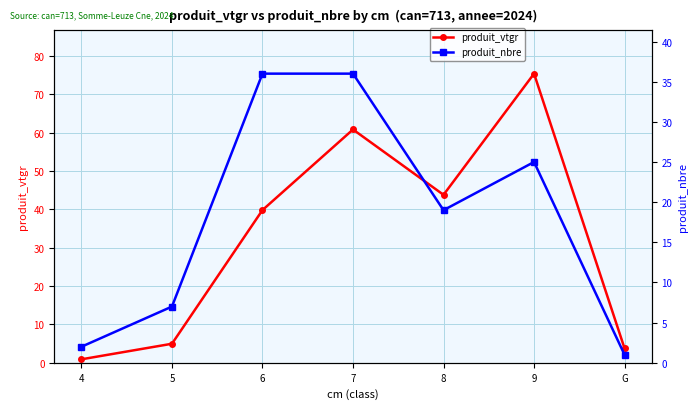

What is the sum of all produit_vtgr values?

229.3